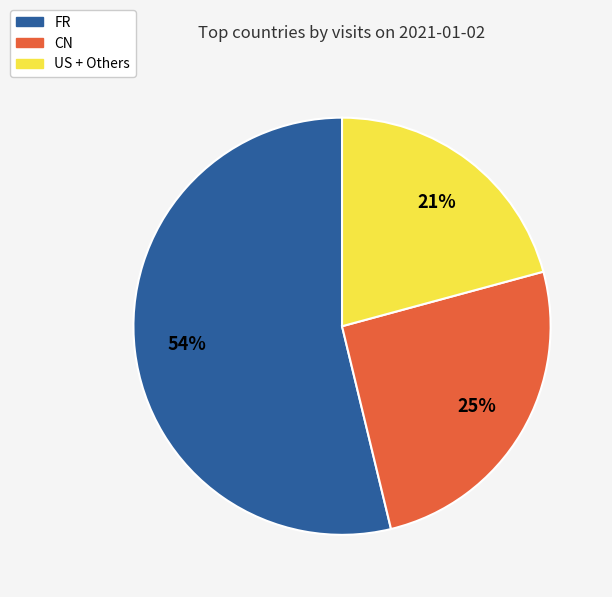

To the nearest percent, what is the difference between the largest and smallest slice percentages?

33%